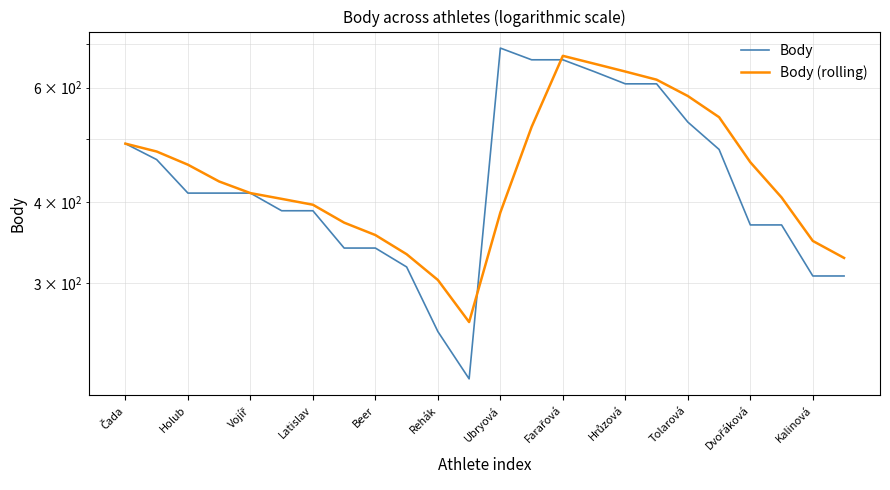

Is it true that Body (rolling) equals 625.0 at Latislav?

False